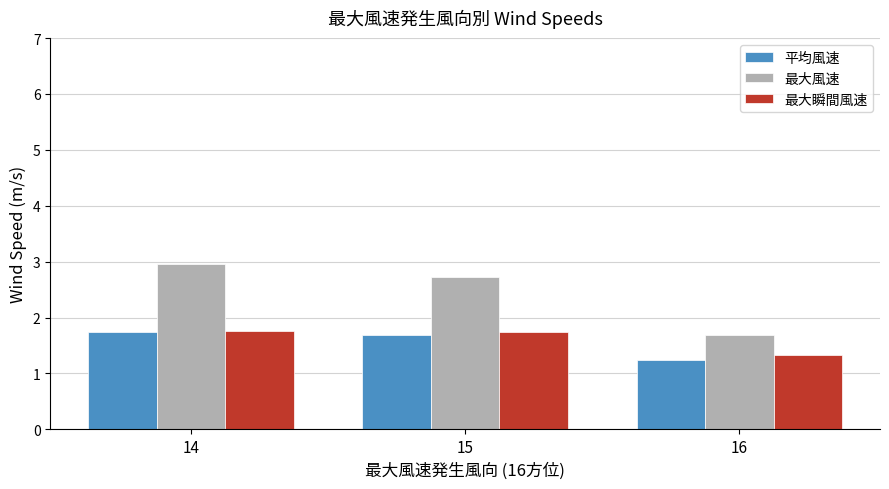

What is the difference between the maximum and minimum values in the 最大風速 series?

1.3